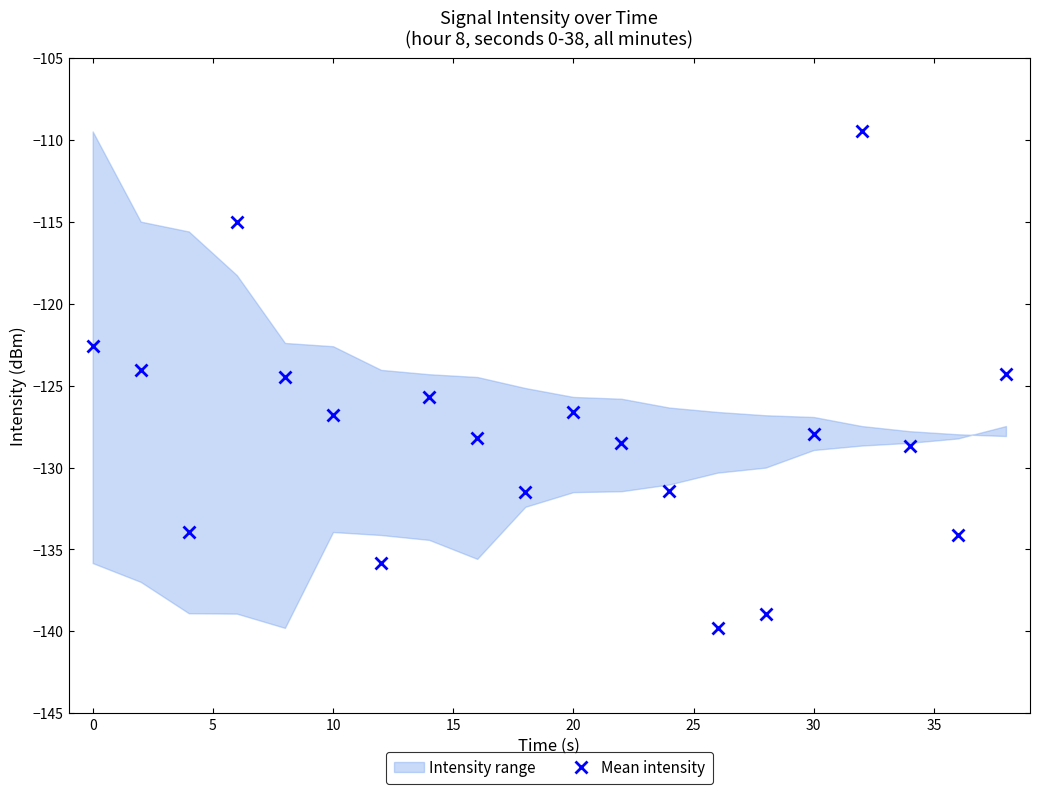

True or false: Mean intensity has more than 1 points higher than both neighbors.

True